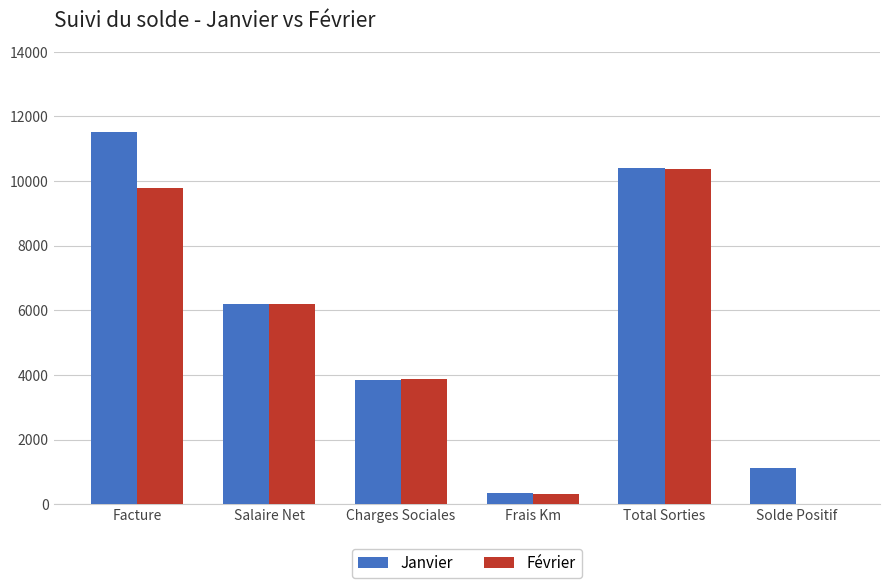

Where does the Janvier series first go above 6201?

Facture